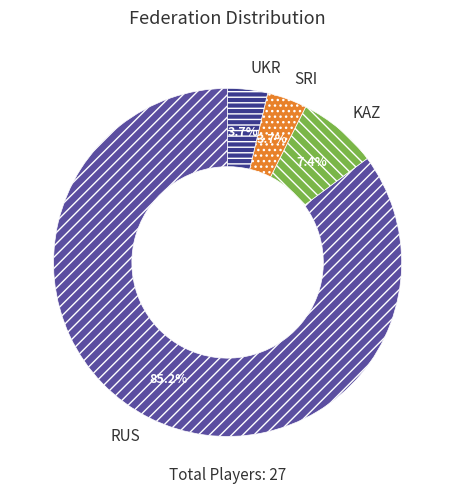

Between KAZ and UKR, which is larger?

KAZ